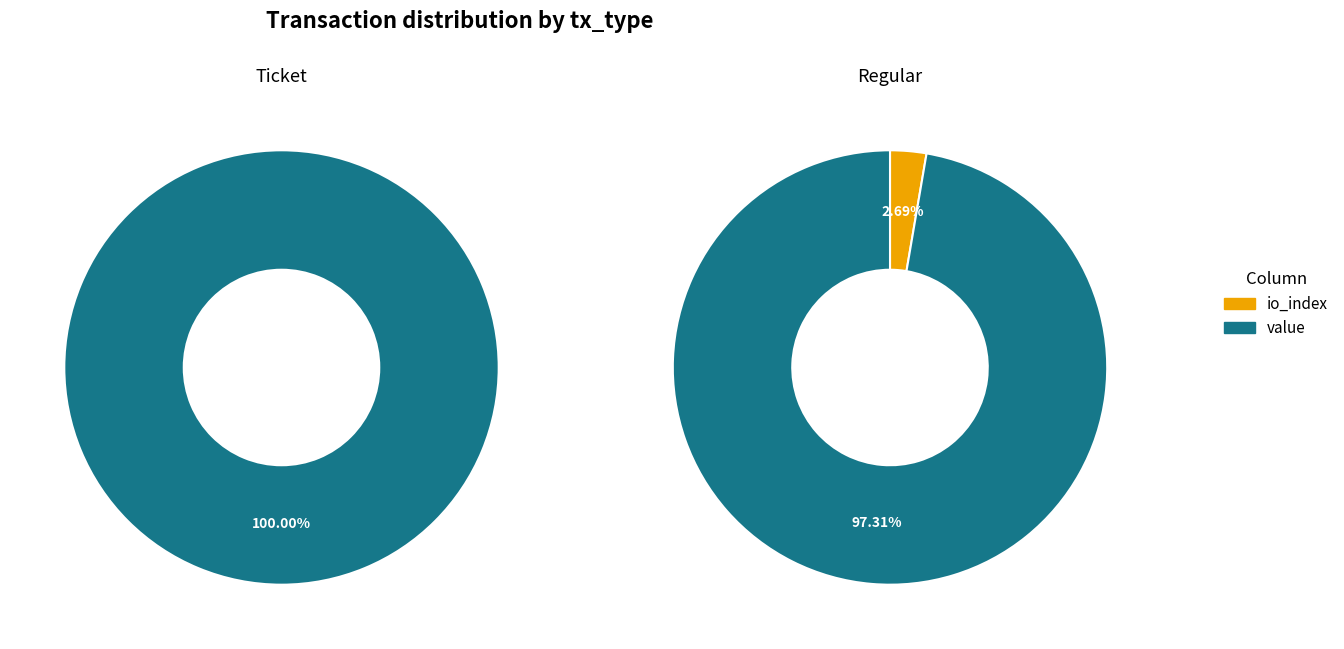

Count the number of slices in the pie.

2